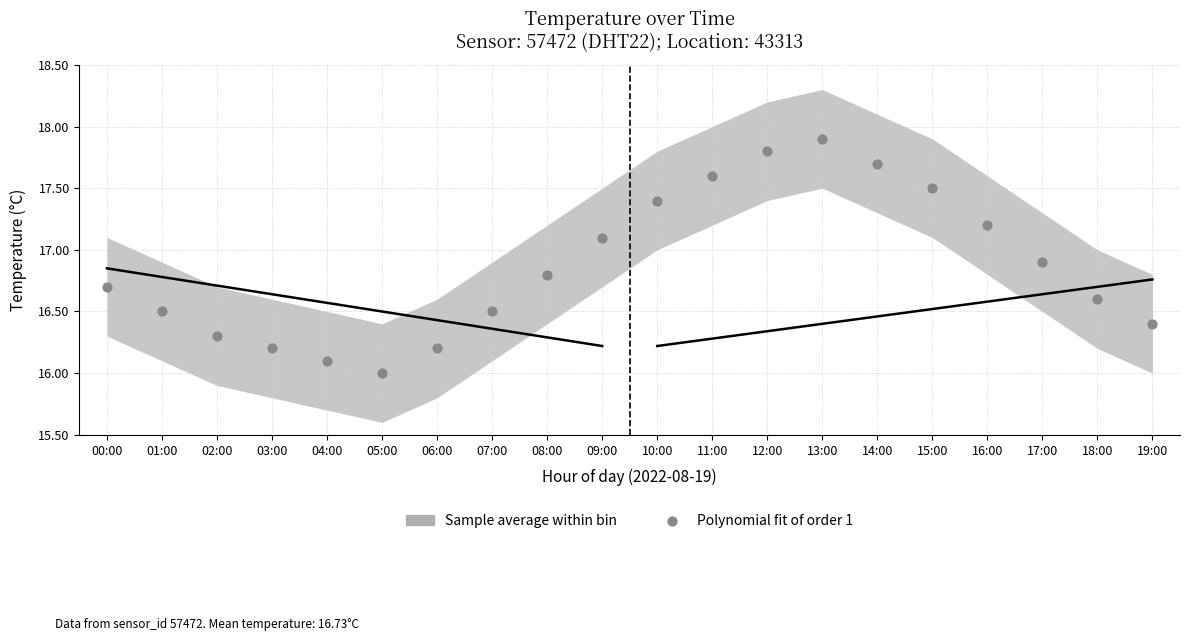

What is the range of Y values (max minus min)?

1.9